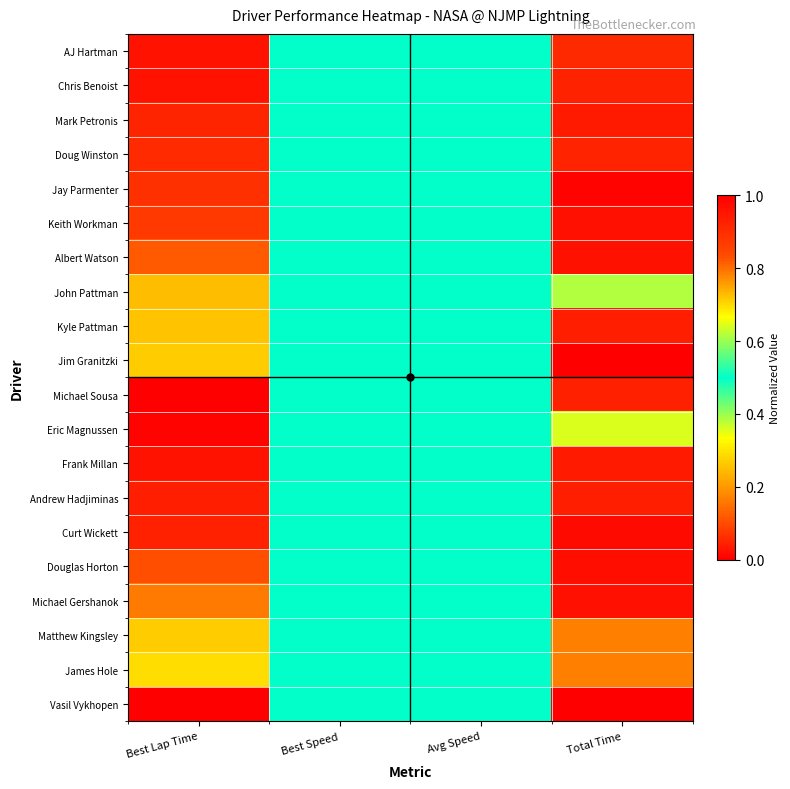

Rank the series at Avg Speed from highest to lowest value.

AJ Hartman, Chris Benoist, Mark Petronis, Doug Winston, Jay Parmenter, Keith Workman, Albert Watson, John Pattman, Kyle Pattman, Jim Granitzki, Michael Sousa, Eric Magnussen, Frank Millan, Andrew Hadjiminas, Curt Wickett, Douglas Horton, Michael Gershanok, Matthew Kingsley, James Hole, Vasil Vykhopen